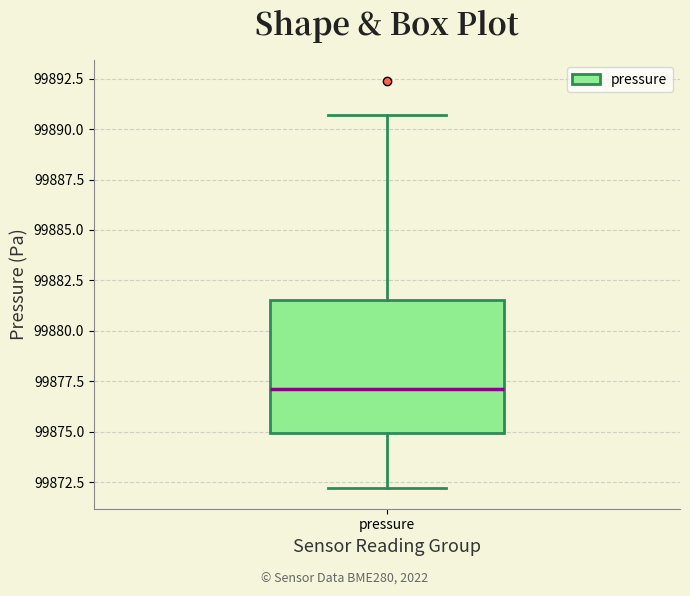

Read this box plot against the y-axis: the position of the median line, the range covered by the box, and the ends of both whiskers. The values are not printed on the chart, so give them approximately, as read against the axis.

median 99877.0, box 99875.0 to 99881.5, whiskers 99872.0 to 99890.5